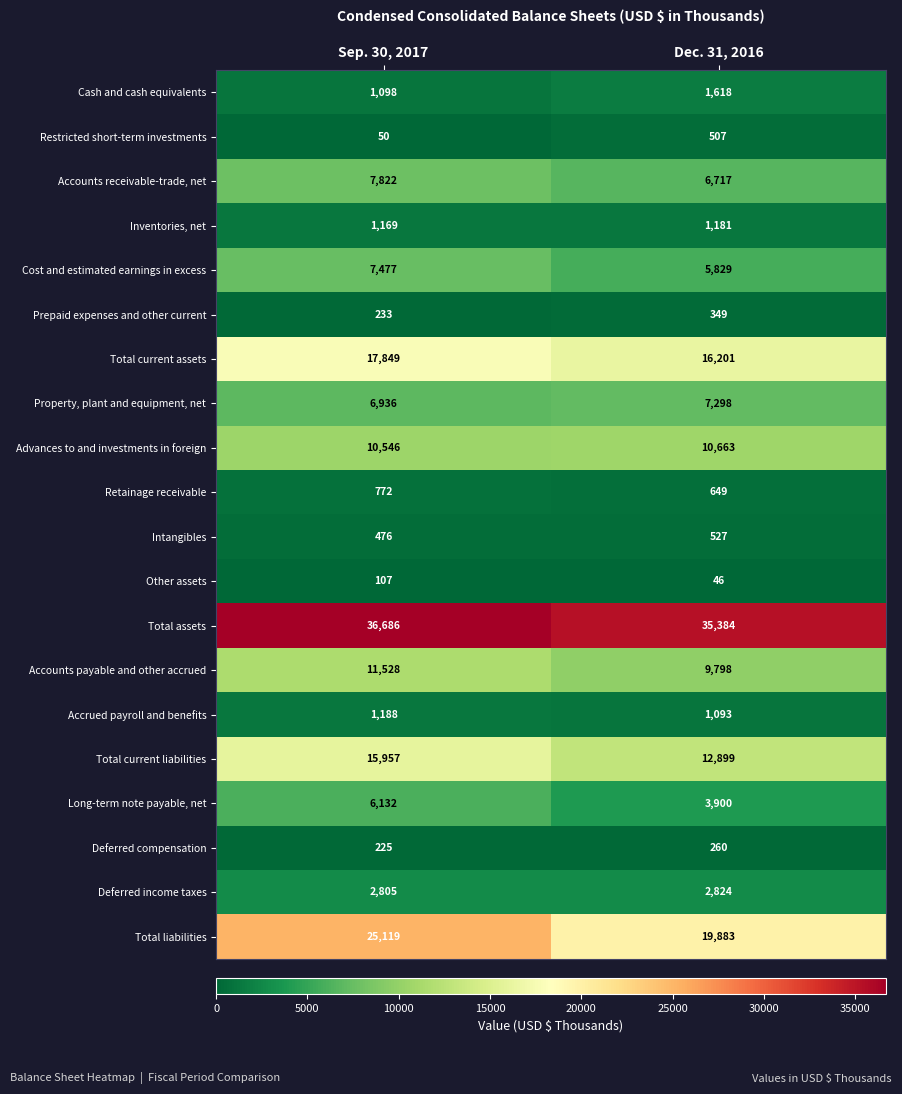

The Accounts receivable-trade, net series shows 6717 at Dec. 31, 2016. True or false?

True